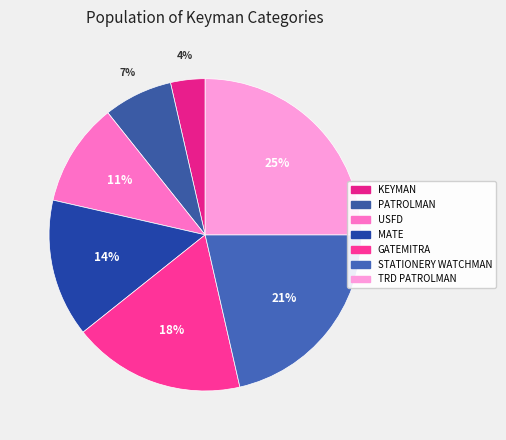

What percentage is the KEYMAN slice, to the nearest percent?

4%